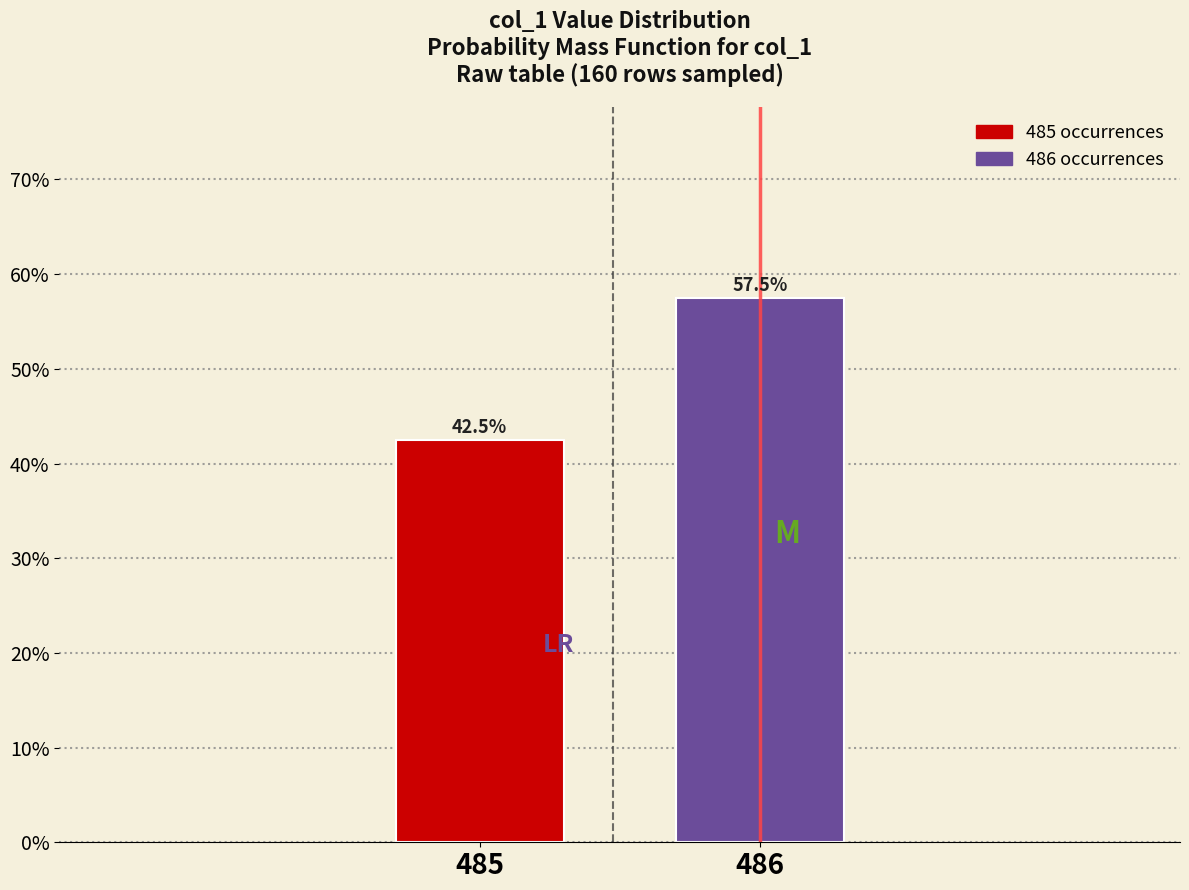

Reading left to right, list all the values displayed in this chart.

42.5	57.5